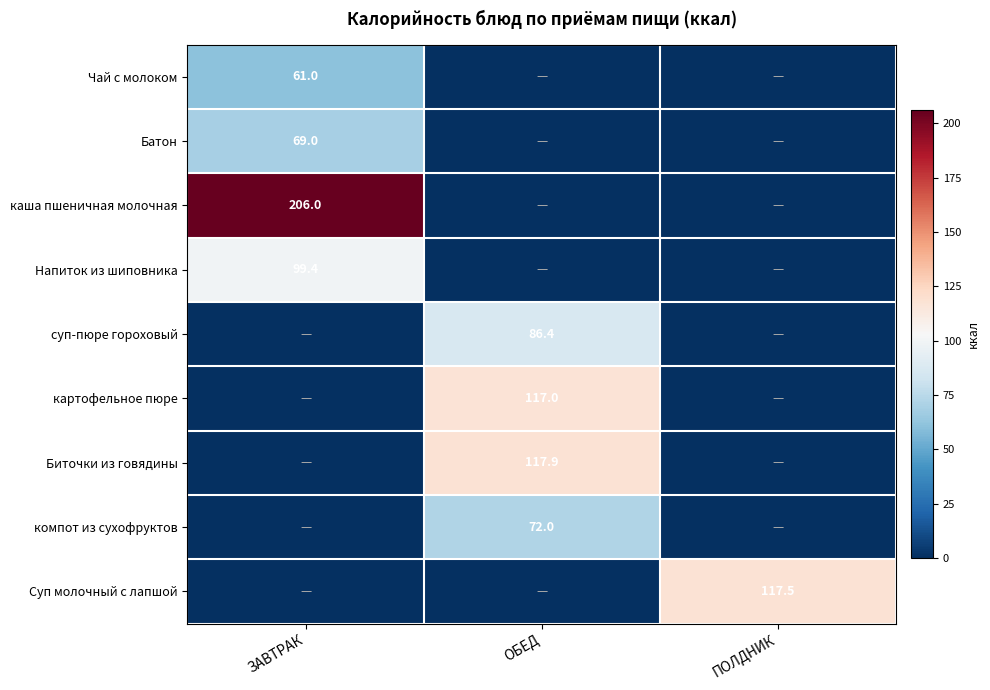

At which category is the sum across all series the highest?

ЗАВТРАК